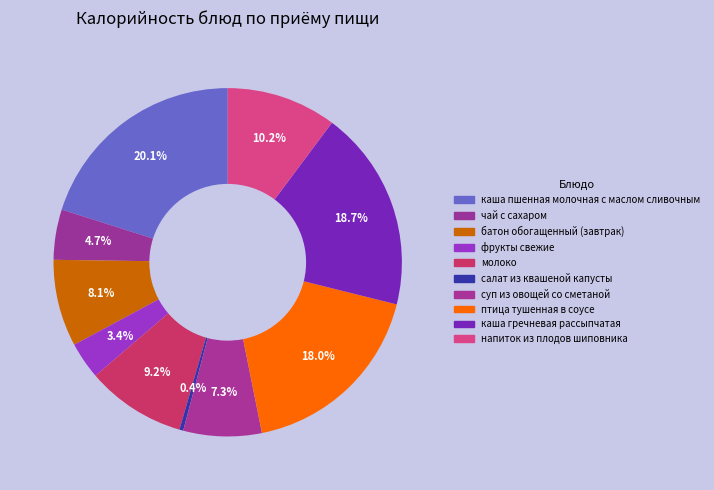

How many segments does this pie chart have?

10